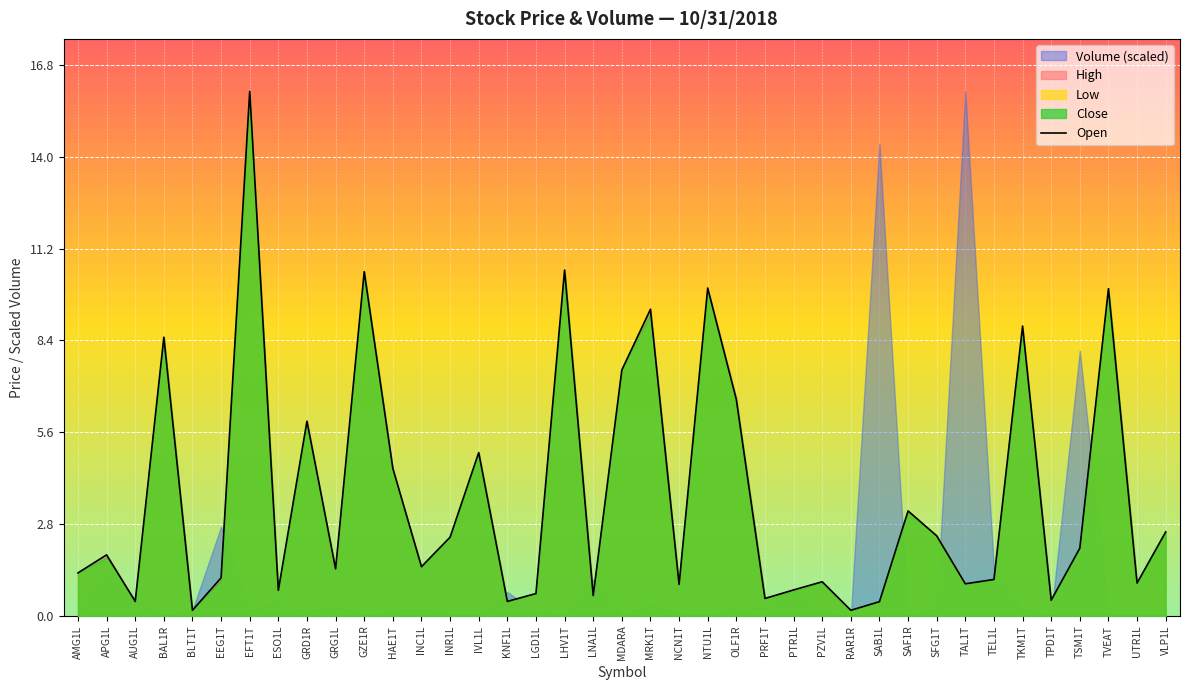

What is the smallest value displayed?

0.2